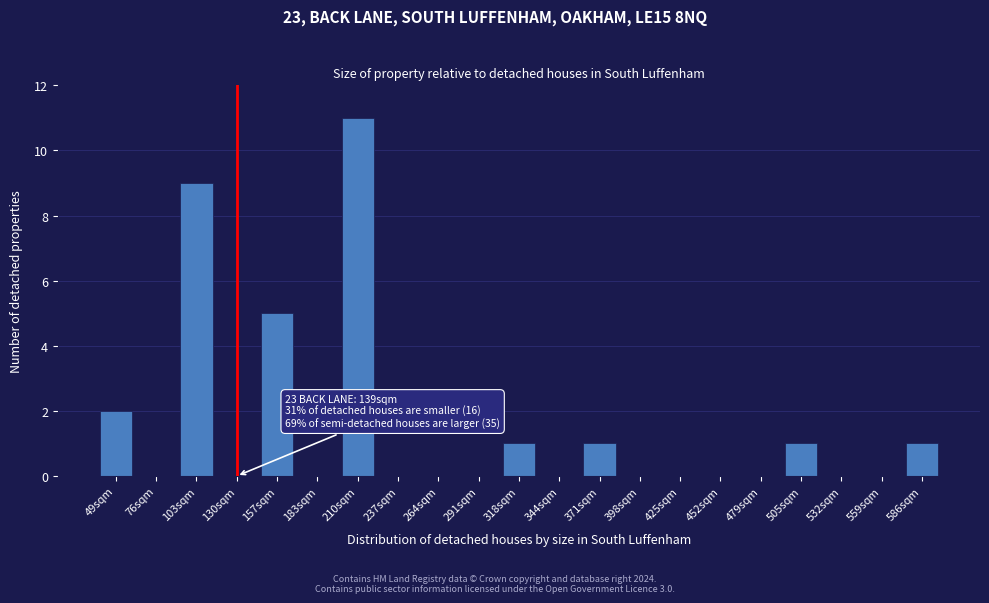

Reading left to right, extract all data points from this chart.

49sqm=2	76sqm=0	103sqm=9	130sqm=0	157sqm=5	183sqm=0	210sqm=11	237sqm=0	264sqm=0	291sqm=0	318sqm=1	344sqm=0	371sqm=1	398sqm=0	425sqm=0	452sqm=0	479sqm=0	505sqm=1	532sqm=0	559sqm=0	586sqm=1